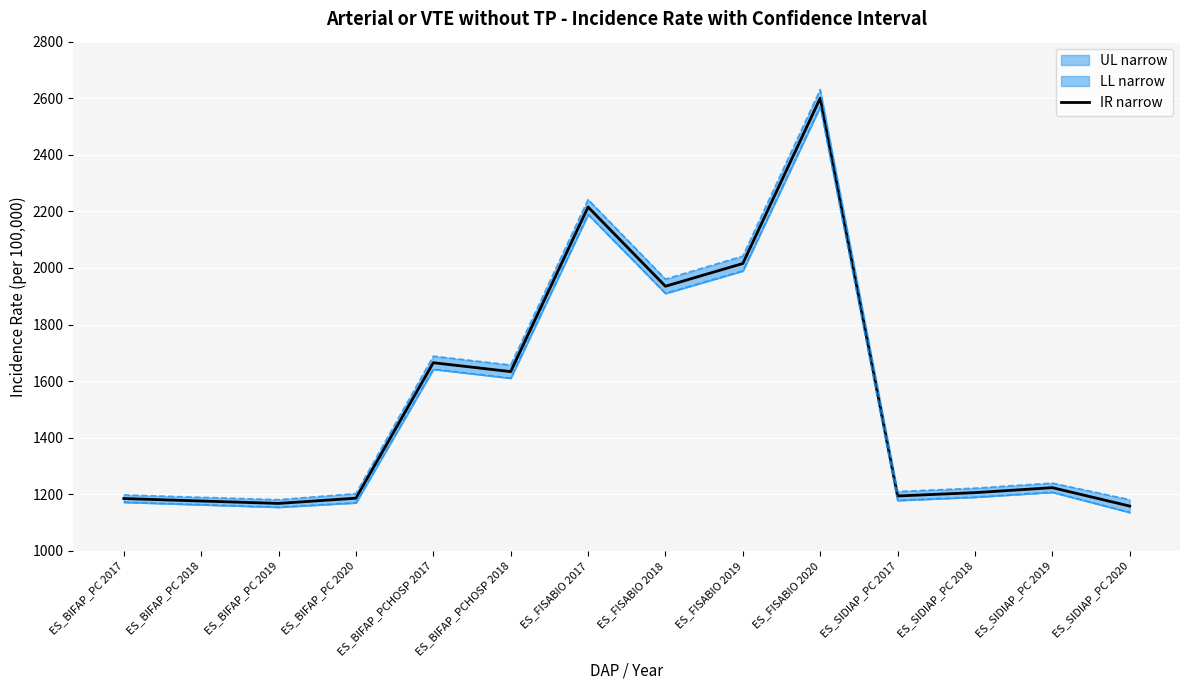

Rank the categories by value from highest to lowest.

ES_FISABIO 2020, ES_FISABIO 2017, ES_FISABIO 2019, ES_FISABIO 2018, ES_BIFAP_PCHOSP 2017, ES_BIFAP_PCHOSP 2018, ES_SIDIAP_PC 2019, ES_SIDIAP_PC 2018, ES_SIDIAP_PC 2017, ES_BIFAP_PC 2020, ES_BIFAP_PC 2017, ES_BIFAP_PC 2018, ES_BIFAP_PC 2019, ES_SIDIAP_PC 2020